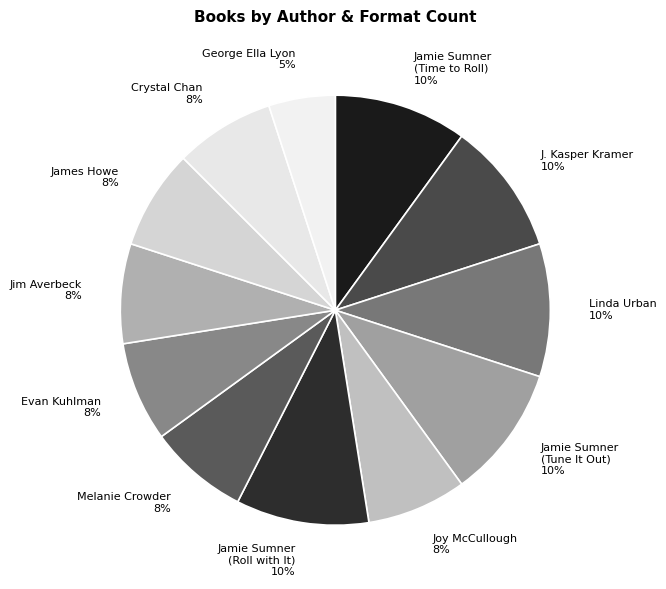

How many slices are in this pie chart?

12